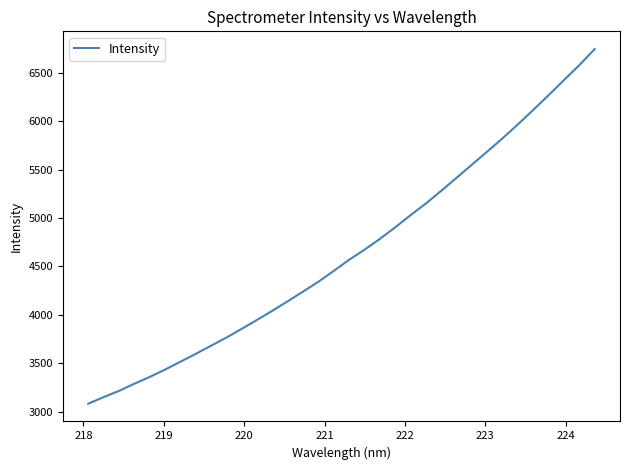

What is the maximum value shown in the chart?

6742.6